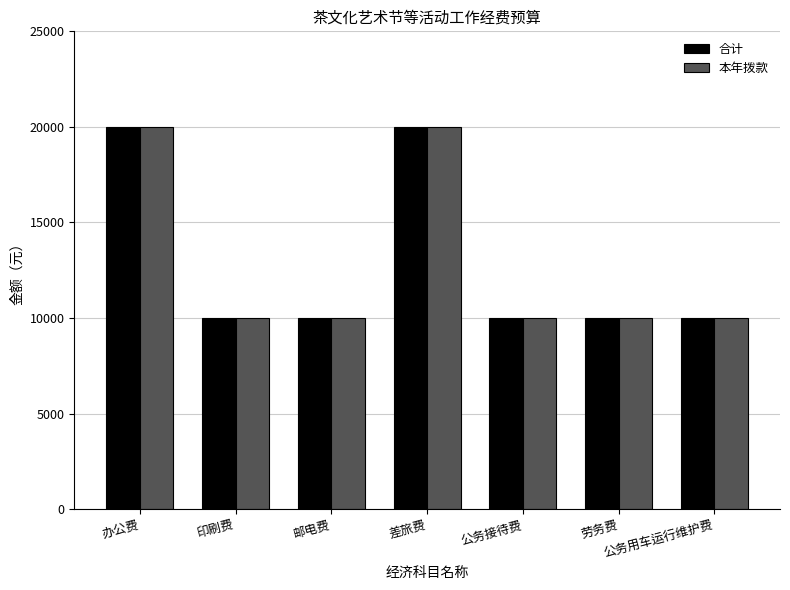

The value of 合计 at 劳务费 is 2750. True or false?

False